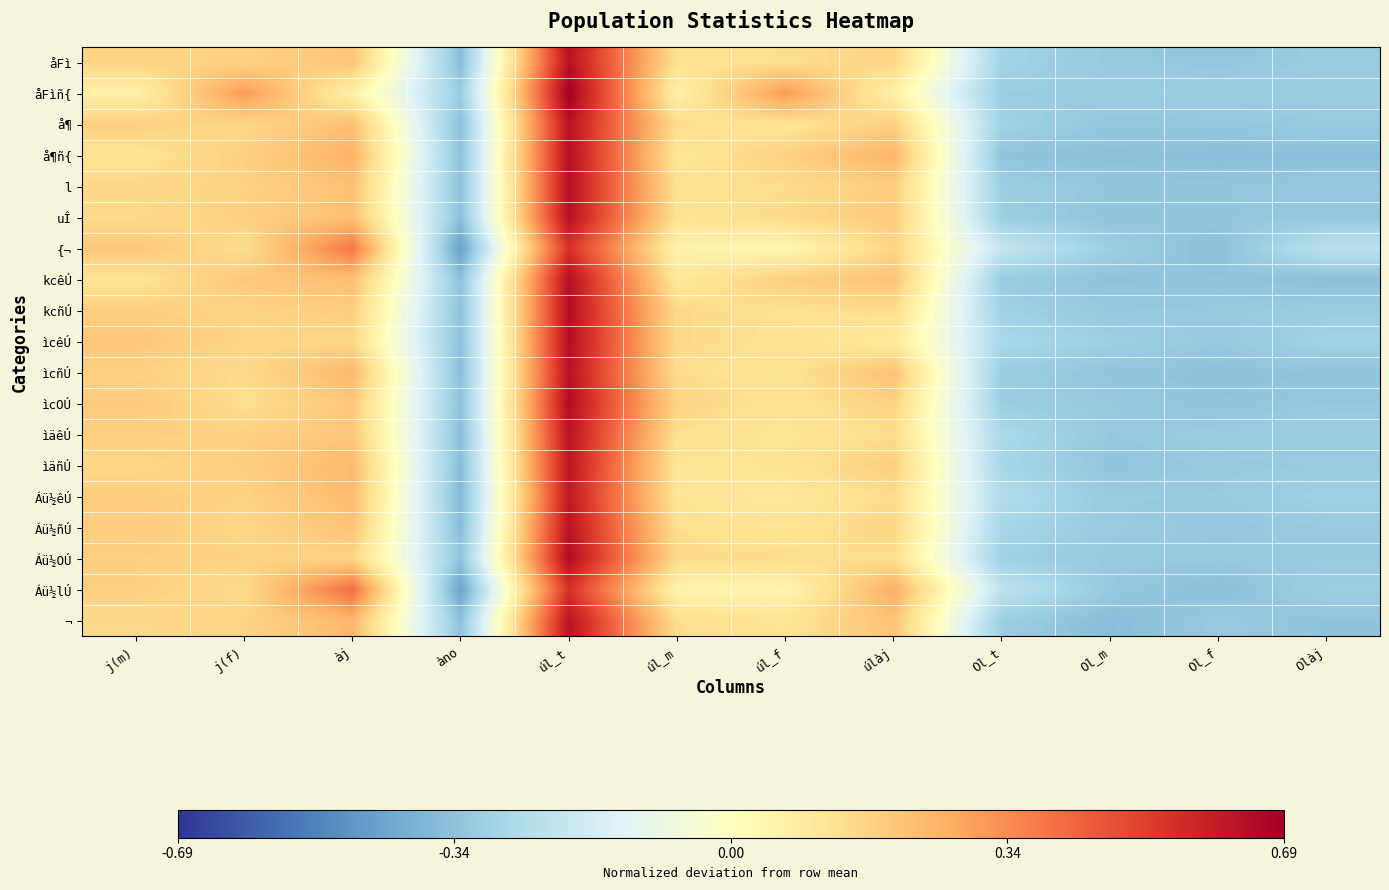

What is the maximum value shown in the chart?

0.7